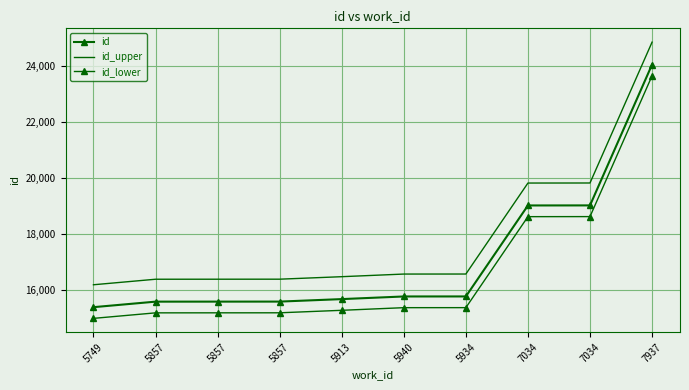

How many data points in id are less than 15775?

5